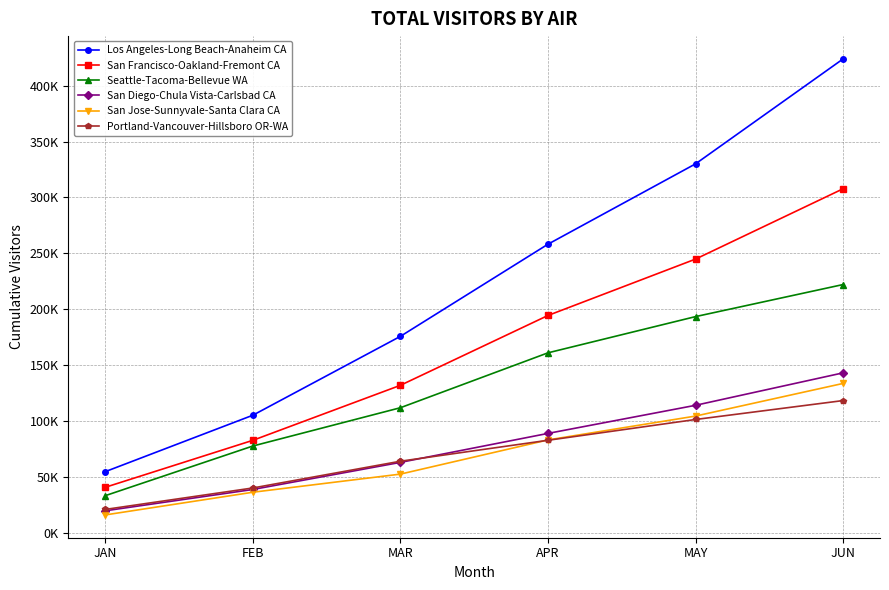

What is the difference between the highest and lowest values at FEB?

68905.2